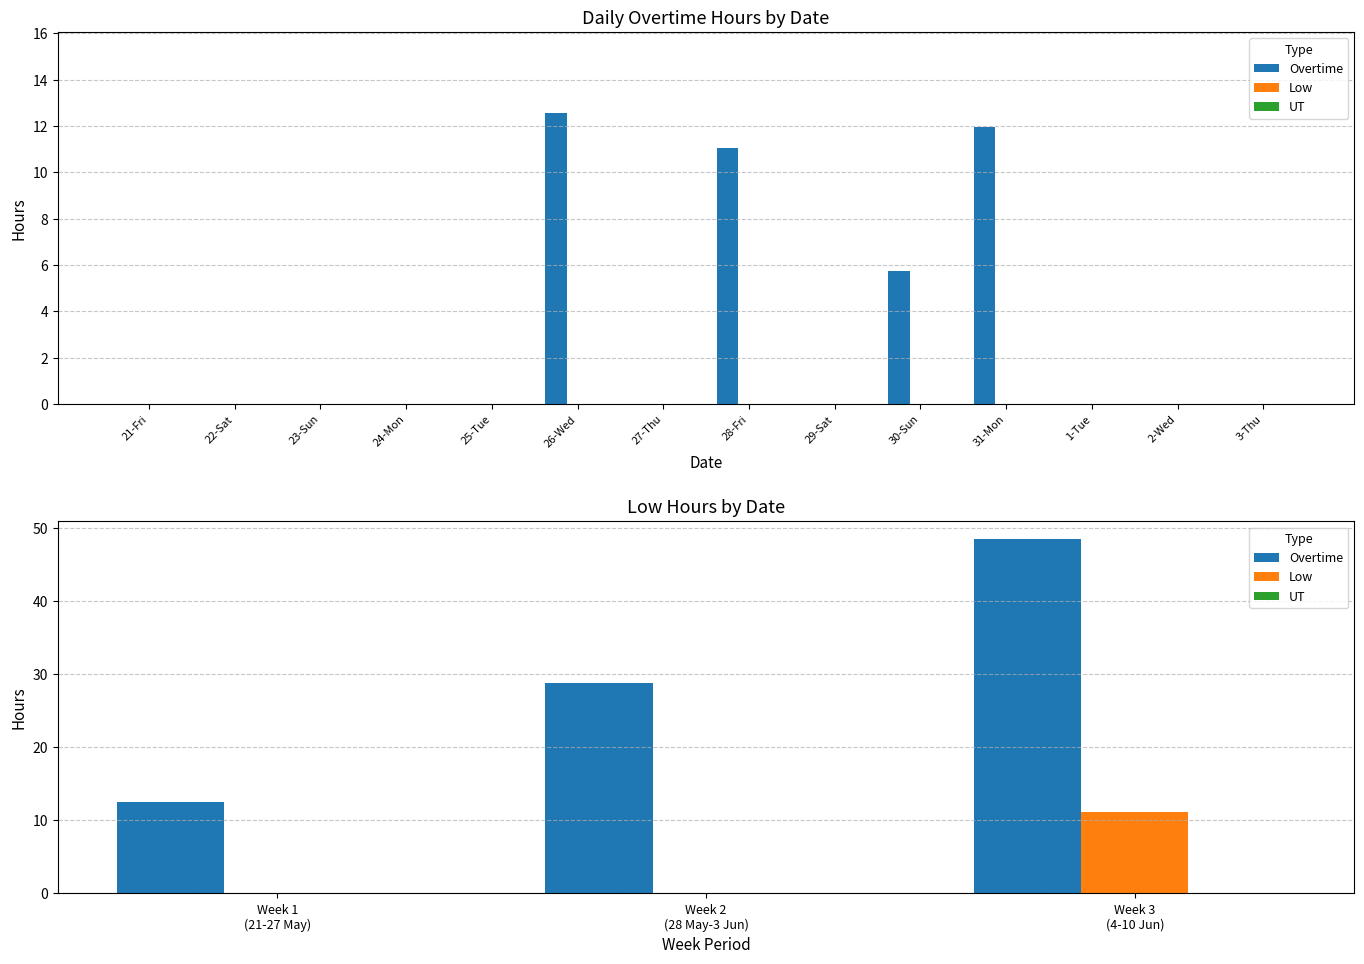

True or false: Low has a value of 6.3 at Week 2 (28 May-3 Jun).

False